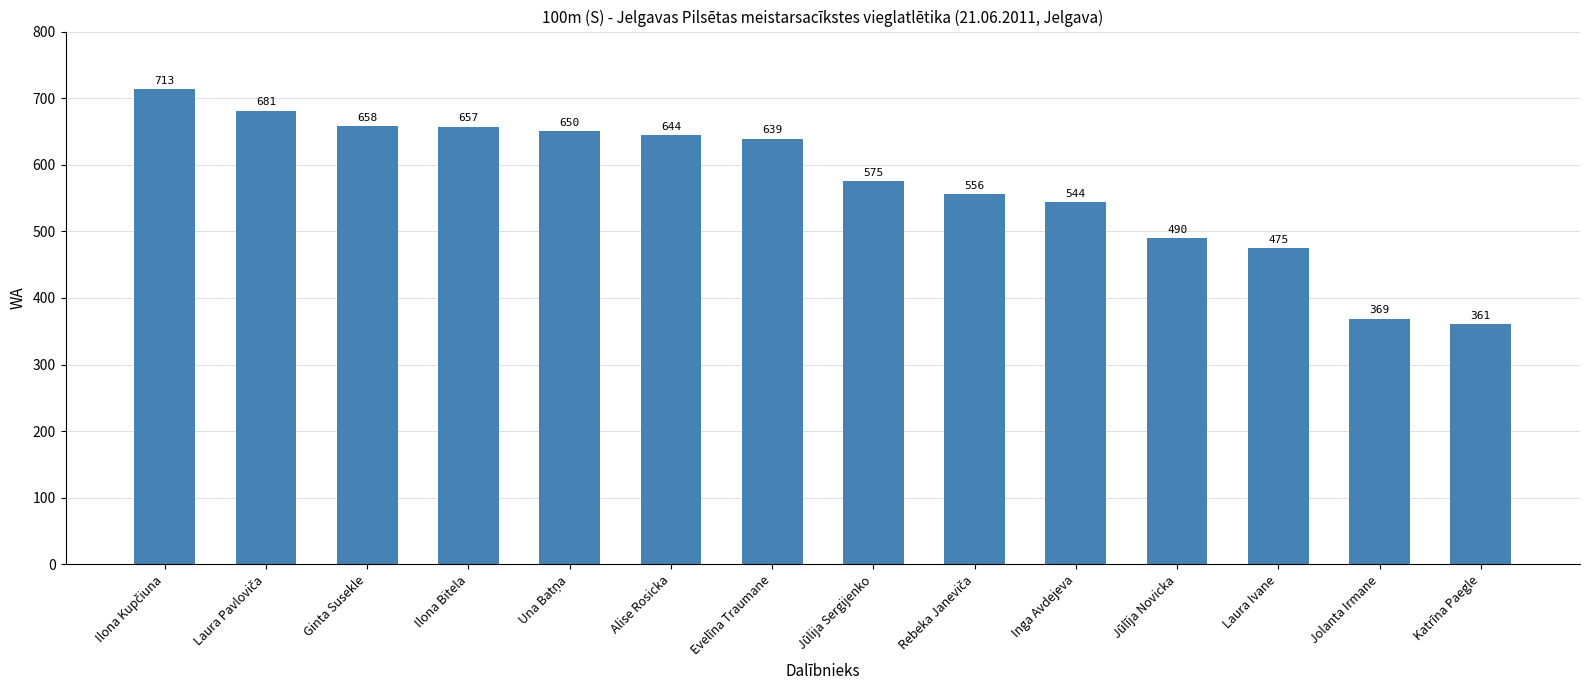

Is it true that the value at Ilona Bitela is 1035?

False